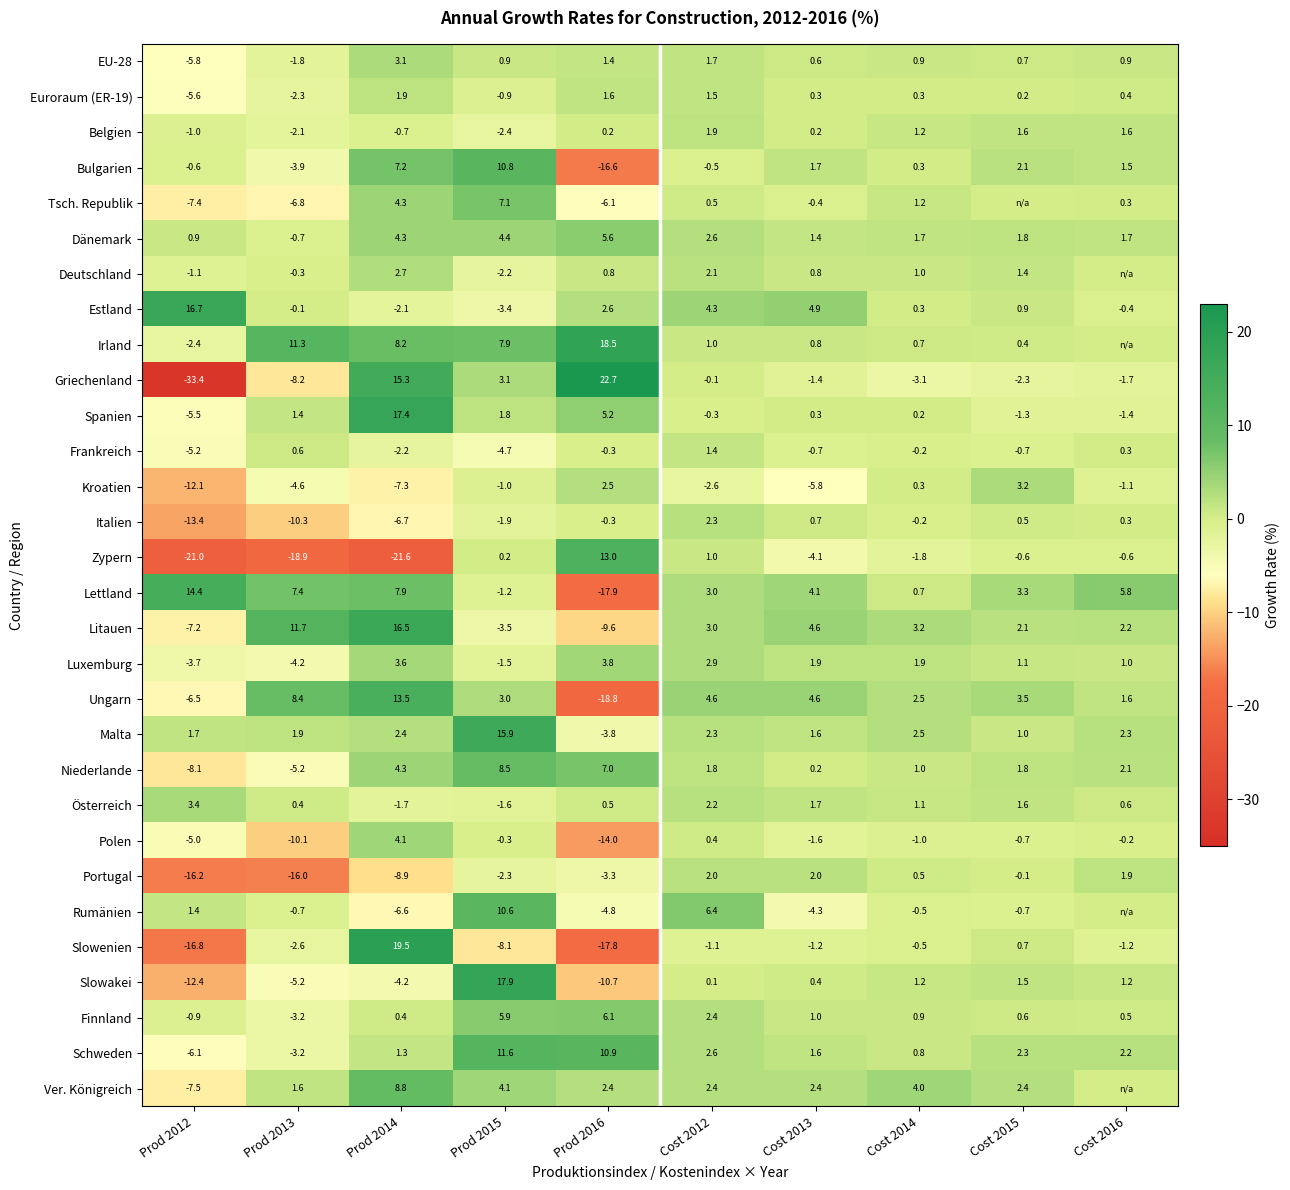

At which label does Finnland reach its minimum?

Prod 2013